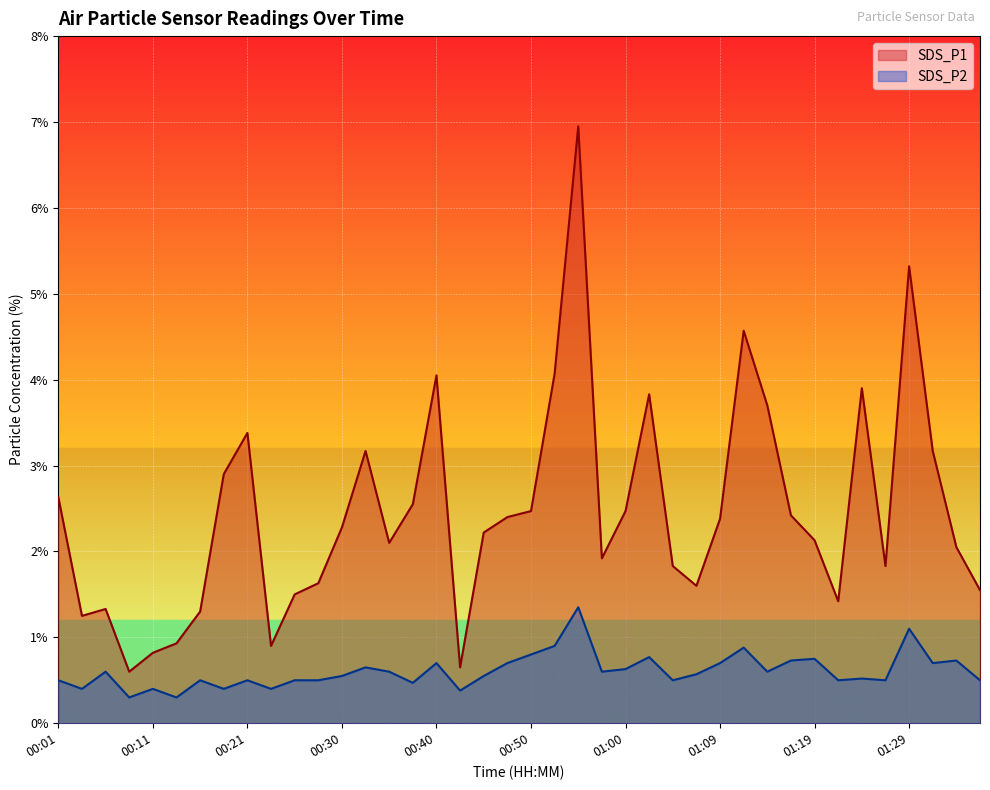

At which label does SDS_P2 reach its peak?

00:55